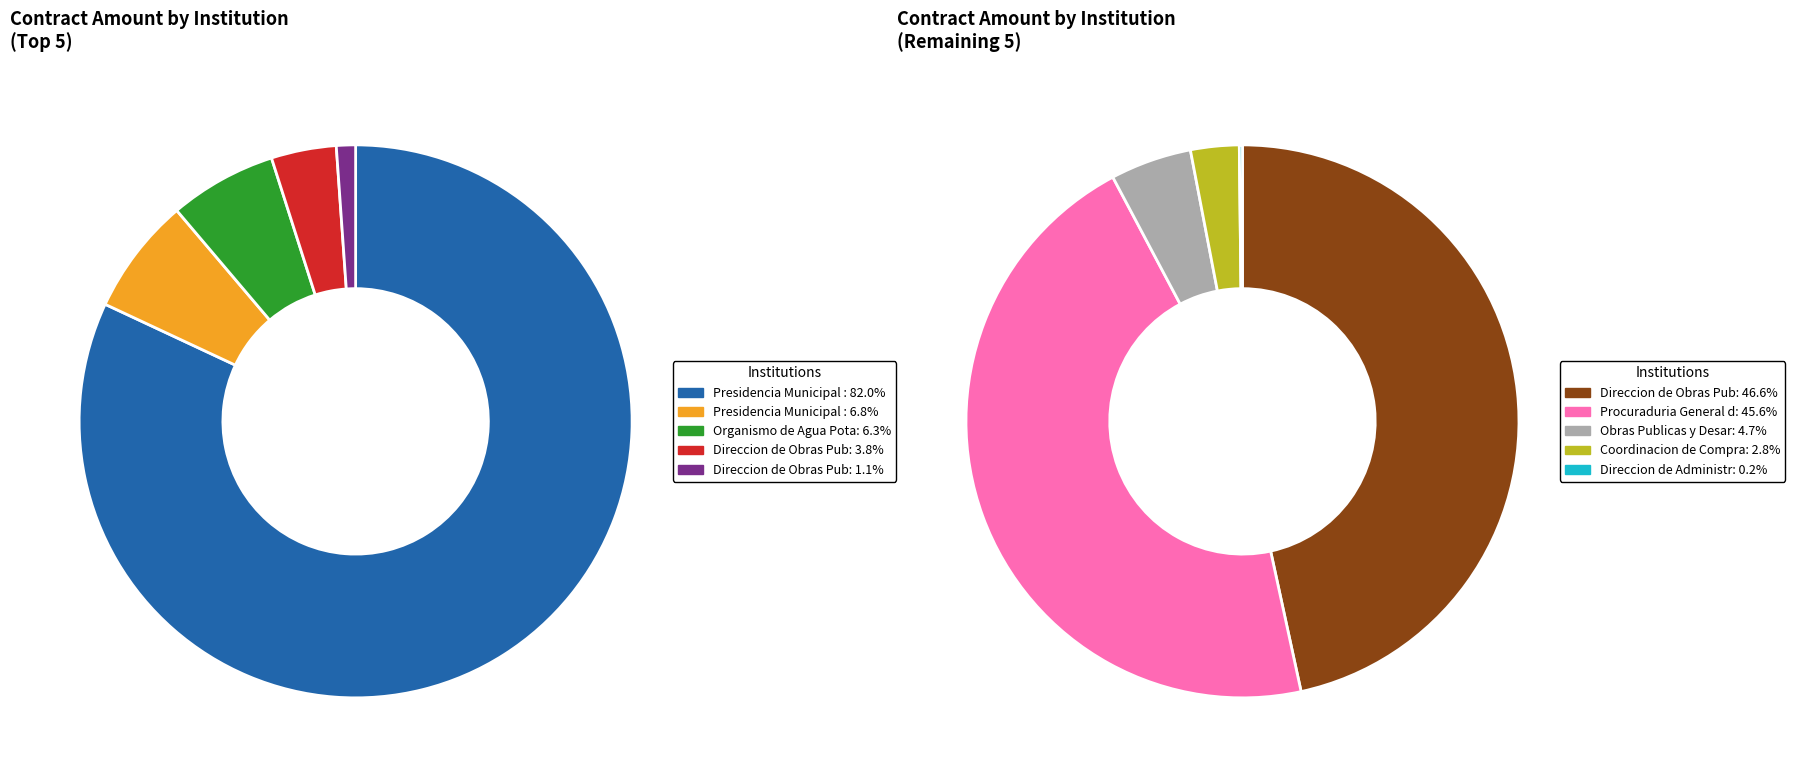

Which slice represents more than half of the pie?

Presidencia Municipal de Villa de Allende